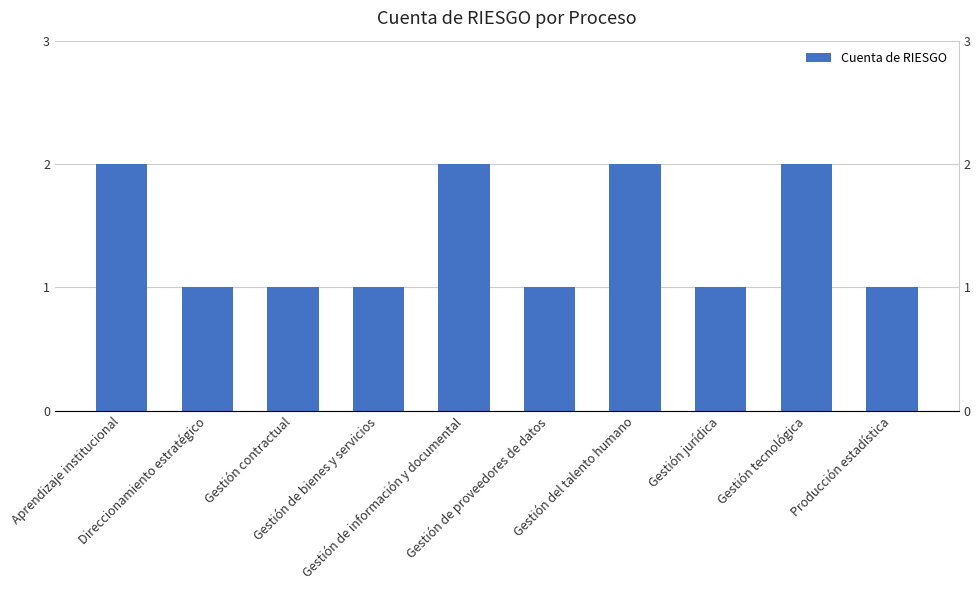

What is the label of the 8th bar from the left?

Gestión jurídica